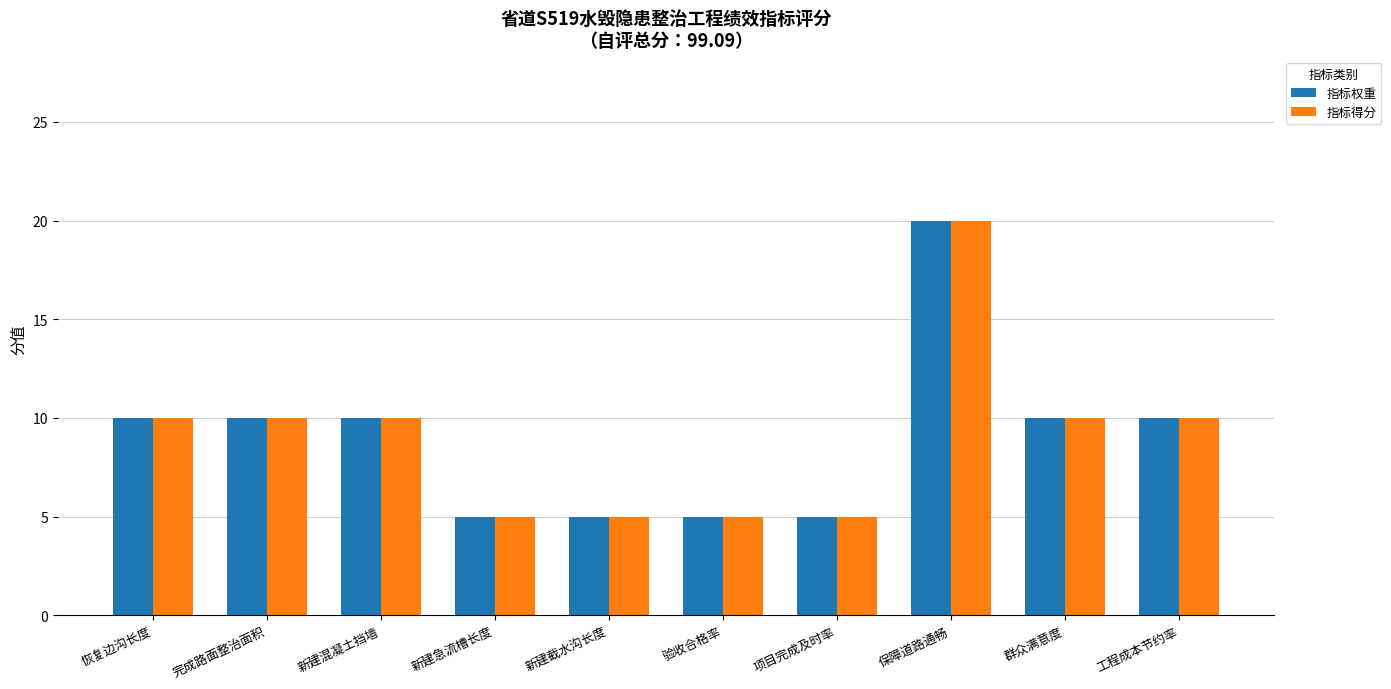

What is the difference between the maximum and minimum values in the 指标权重 series?

15